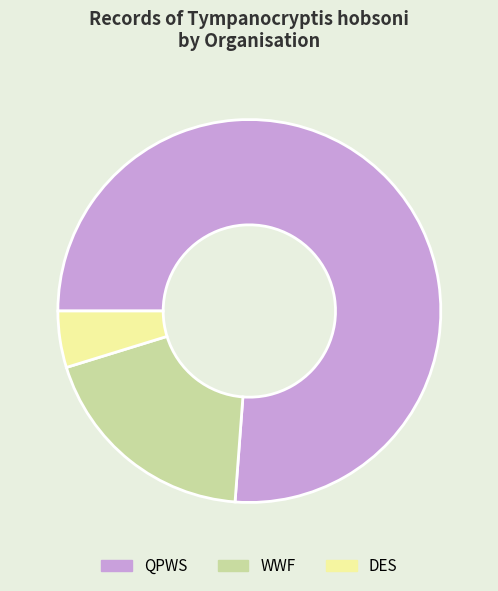

Between WWF and DES, which is larger?

WWF